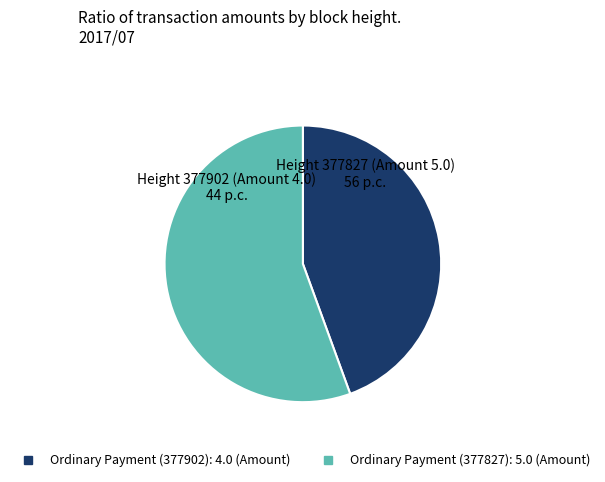

Combined, do Ordinary Payment (377827) and Ordinary Payment (377902) account for over 50%?

Yes